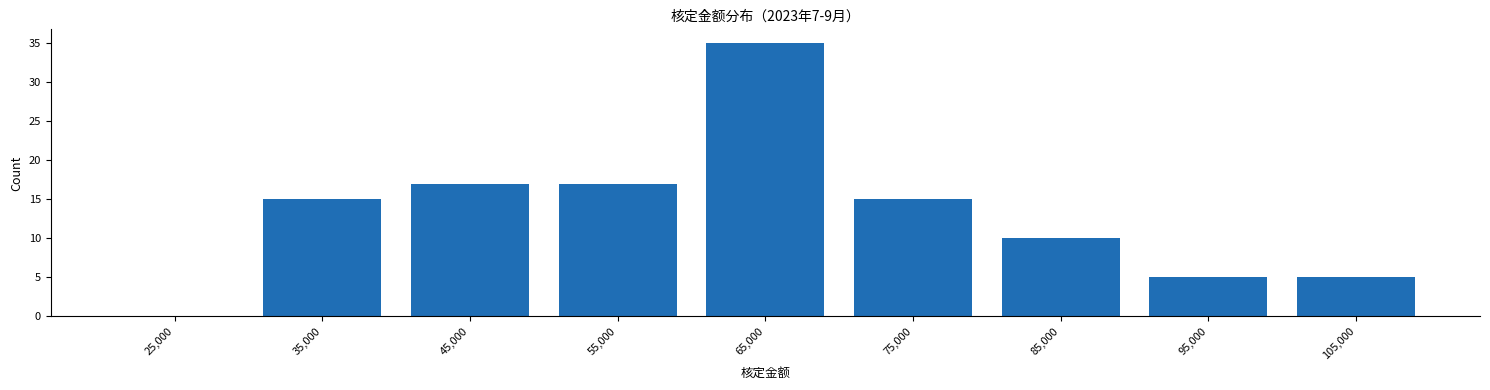

Reading left to right, list all the values displayed in this chart.

25,000=0	35,000=15	45,000=17	55,000=17	65,000=35	75,000=15	85,000=10	95,000=5	105,000=5